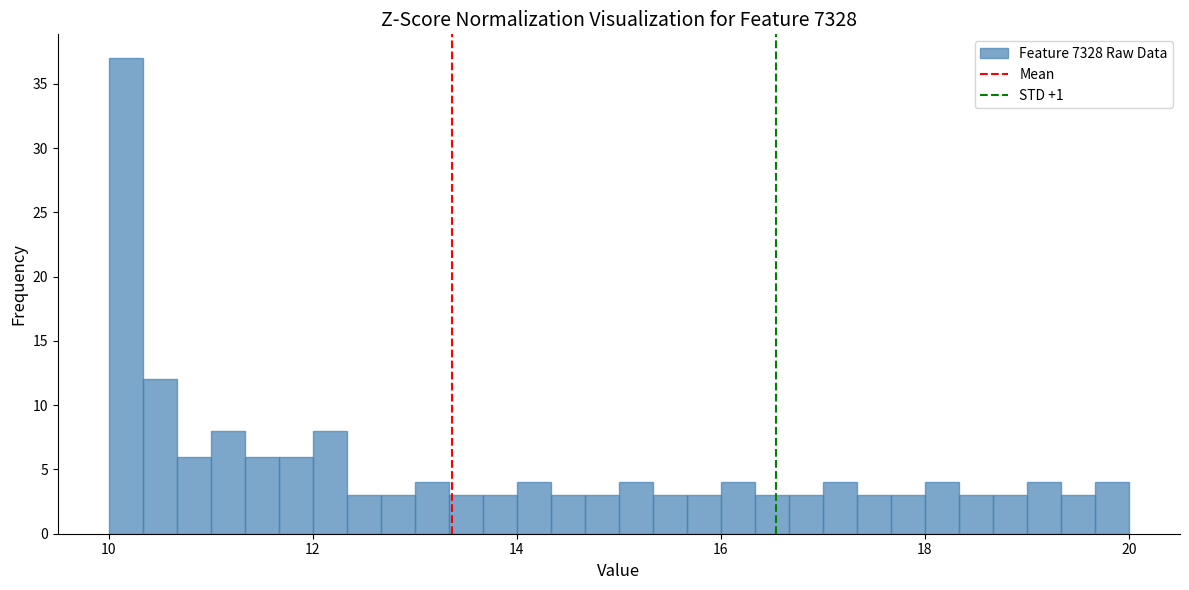

Read against the x-axis, roughly where is the centre of the tallest bar?

10.2